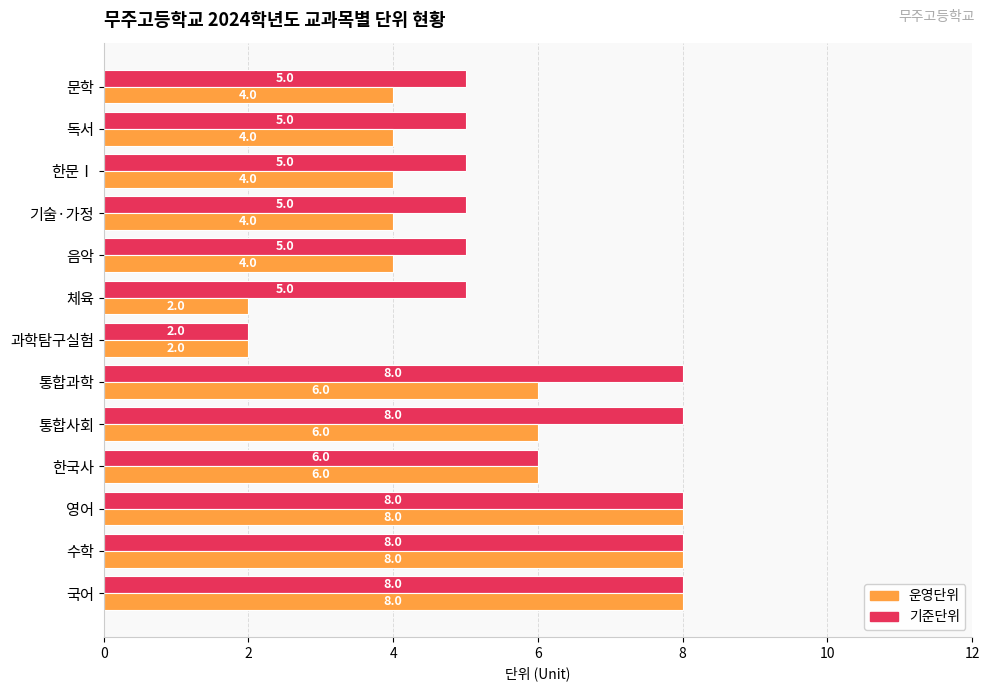

Between 국어 and 체육, which series saw the biggest shift?

운영단위